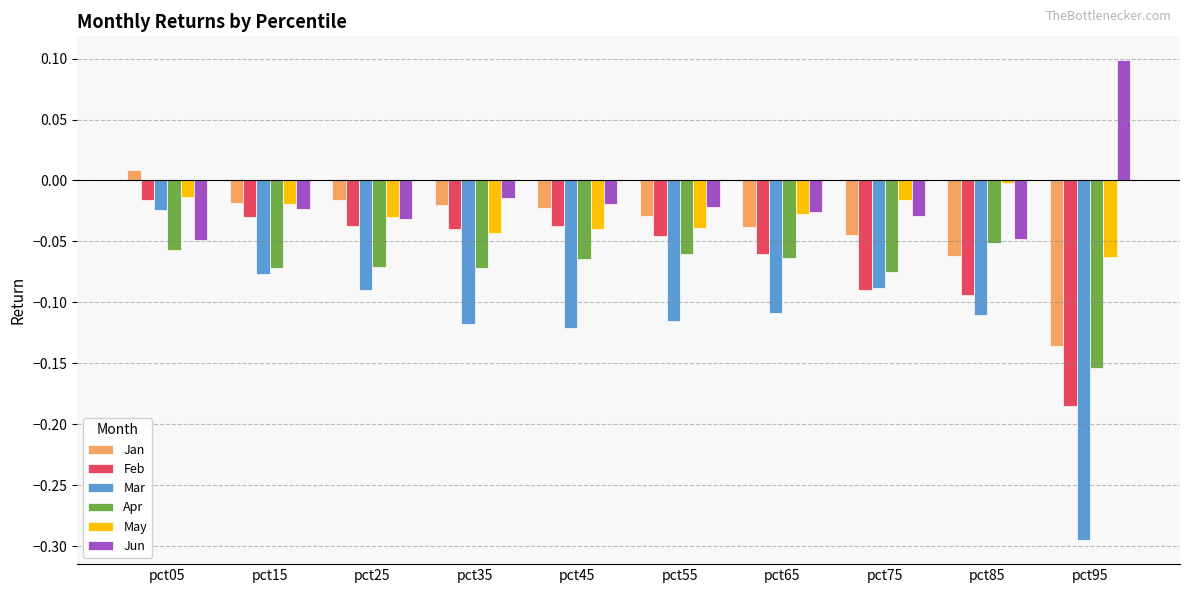

True or false: Jan has a value of -0.1 at pct65.

False